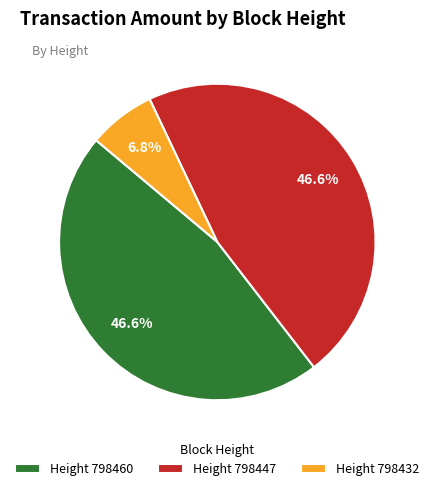

Is Height 798447 the majority of the pie?

No